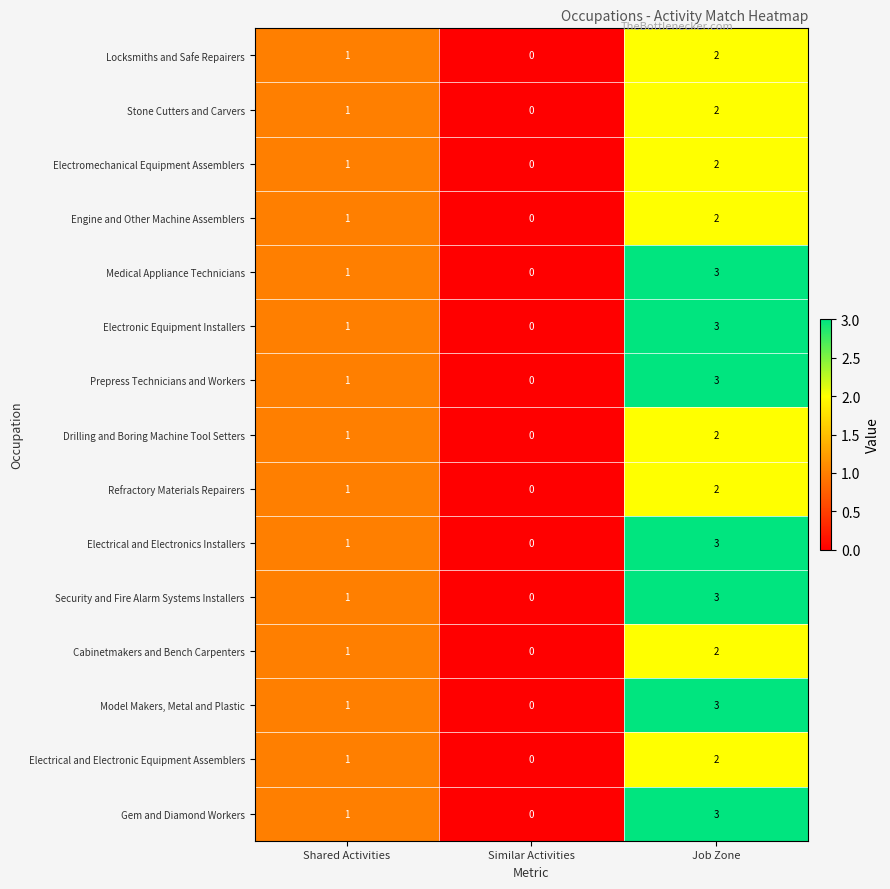

Count the Electromechanical Equipment Assemblers values in the range 0 to 2.

3